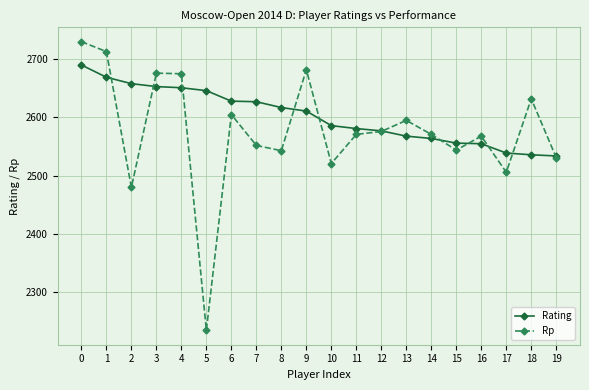

The value of Rating at 1 is 2669. True or false?

True